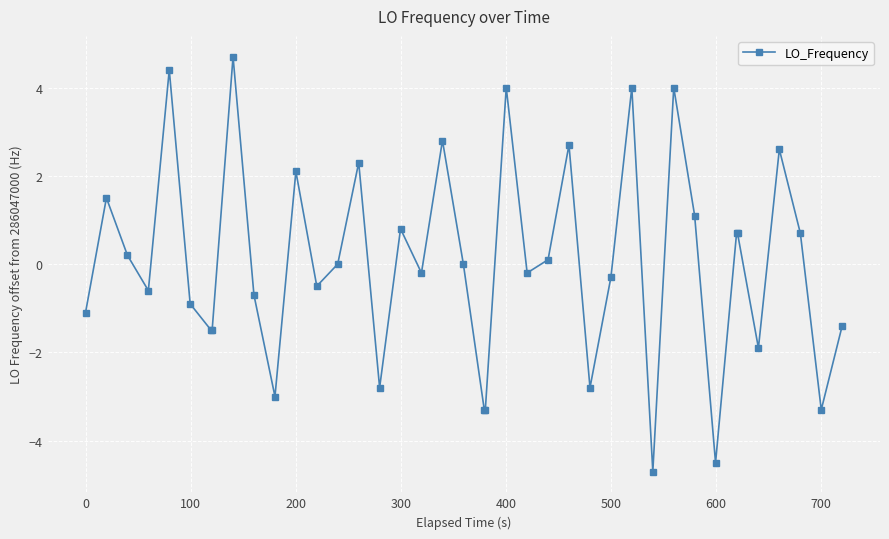

What is the smallest value displayed?

-4.7